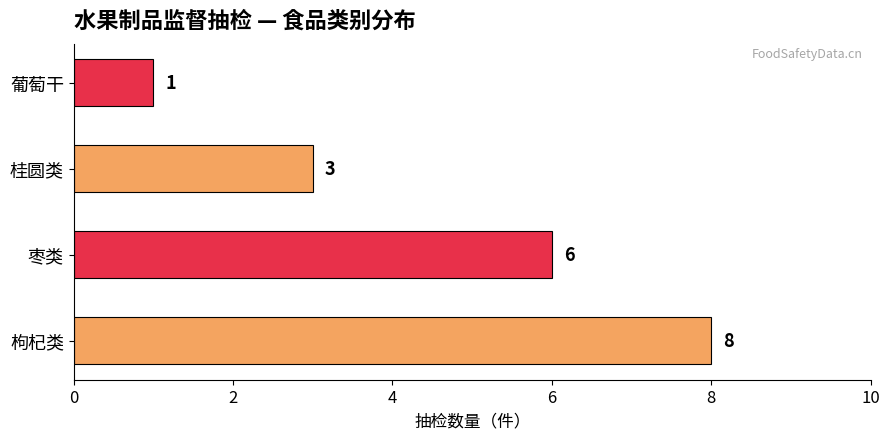

What is the sum of all values?

18